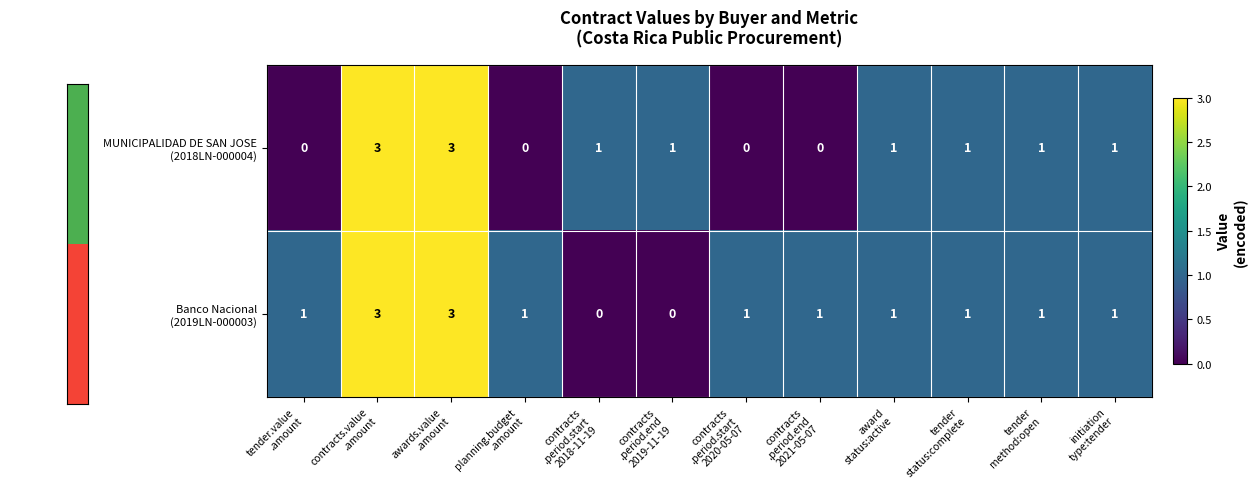

How many data points does each series have?

12